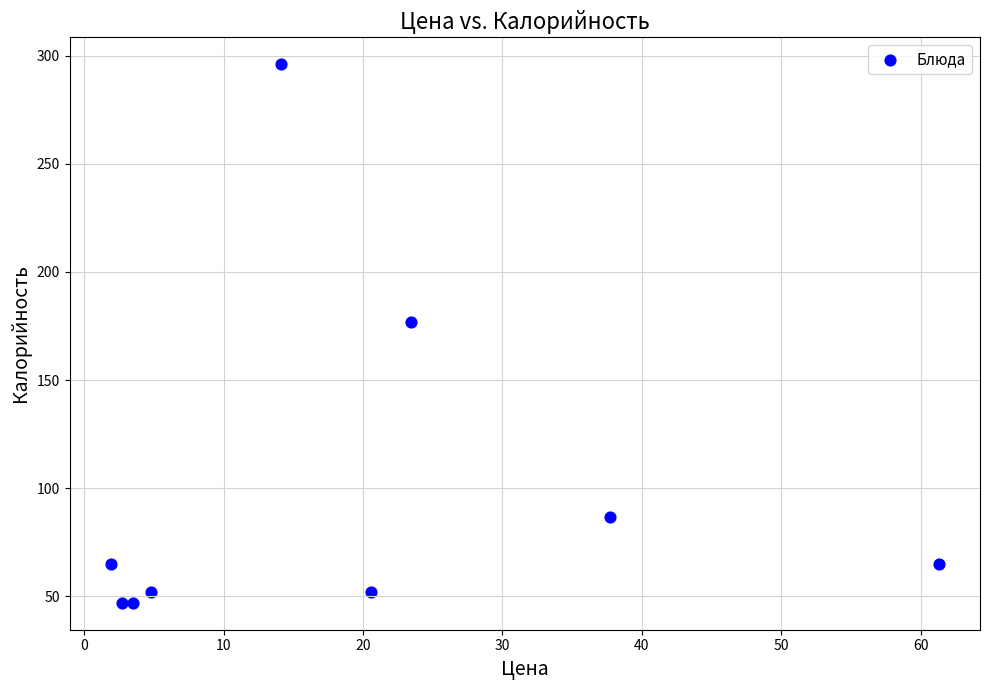

What Y value in the scatter plot is closest to 171?

177.0